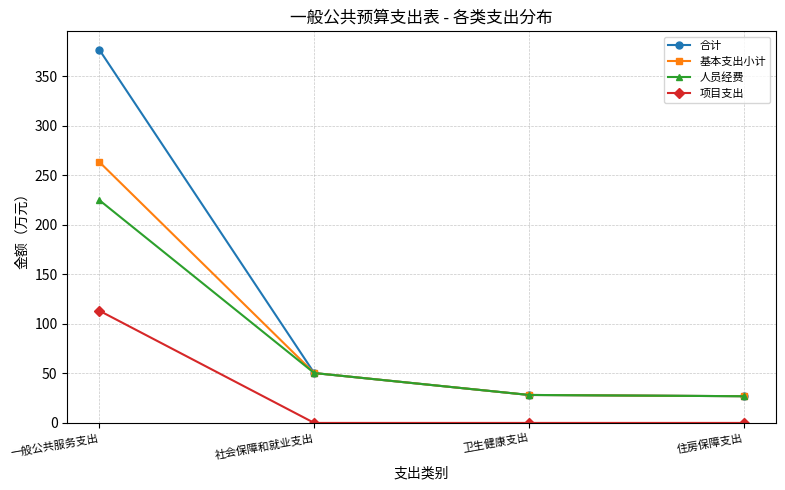

What is the value of the 基本支出小计 point at the 2nd from the left?

50.4